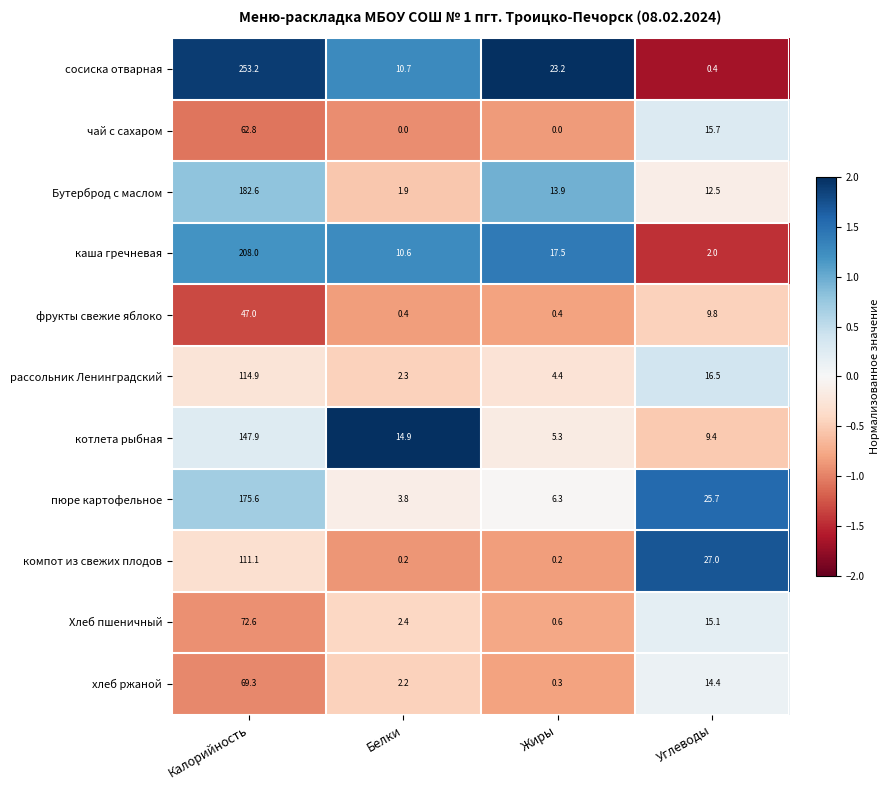

Which series has the largest range (max minus min)?

сосиска отварная